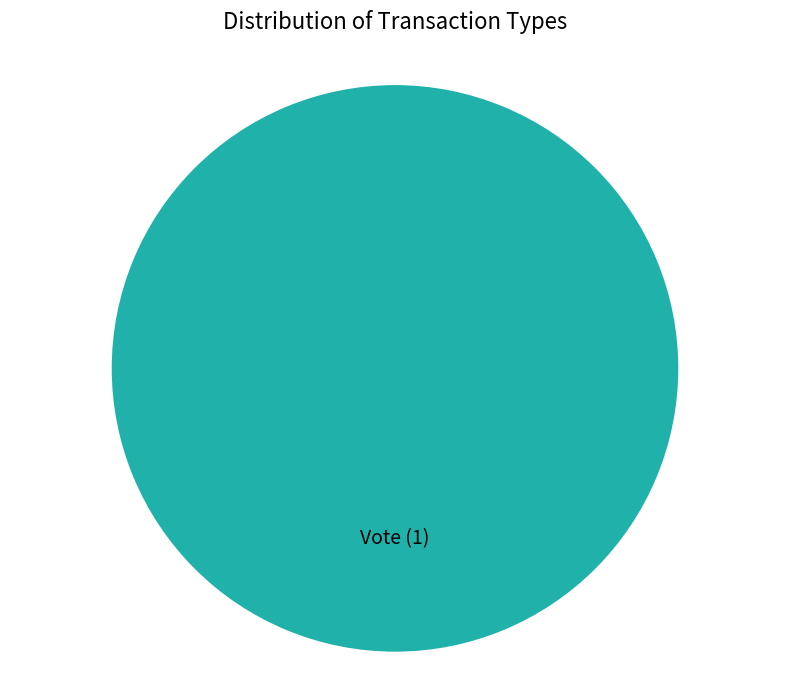

Is it true that Vote is 100% of the pie?

True